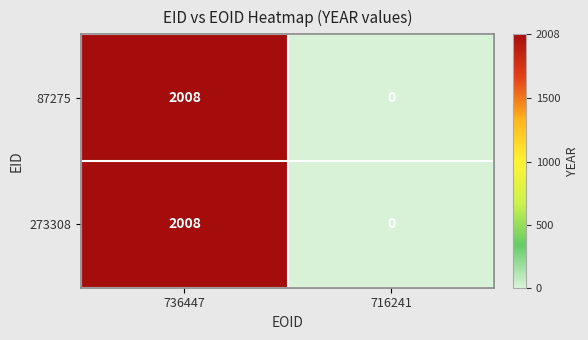

What is the total value across all series at 736447?

4016